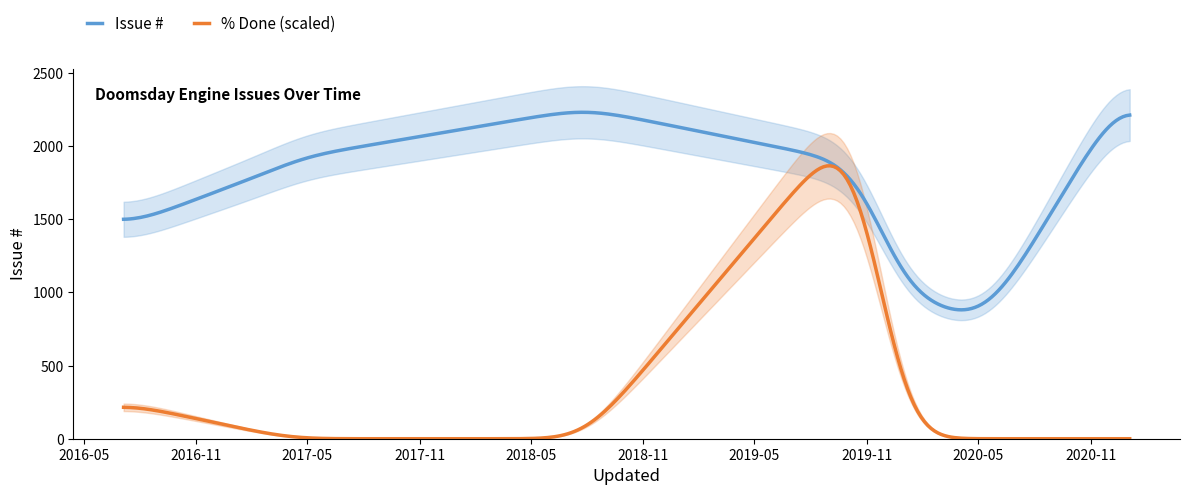

The value of % Done at 2017-04-03 is 48. True or false?

False